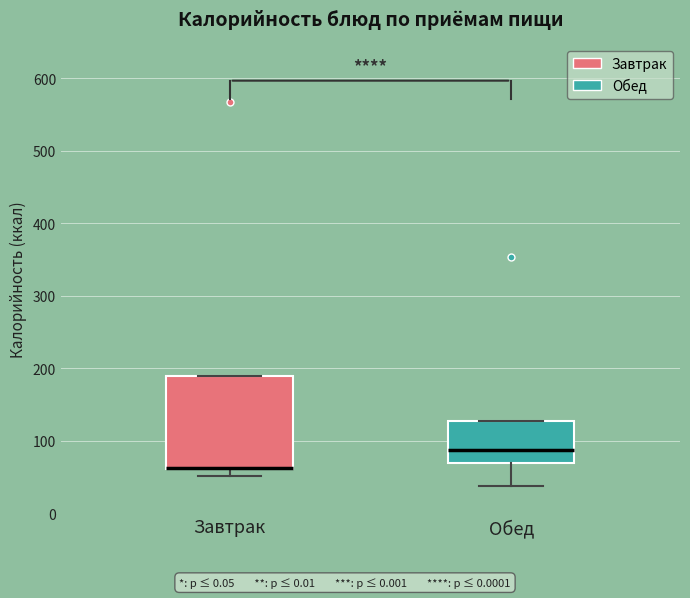

Reading left to right, read every box against the y-axis: the position of its median line, the range the box covers, and the ends of its whiskers. The values are not printed on the chart, so give them approximately, as read against the axis.

Завтрак: median 60 (drawn on the box's lower edge), box 60 to 190, whiskers 50 to 190
Обед: median 90, box 70 to 130, whiskers 40 to 130